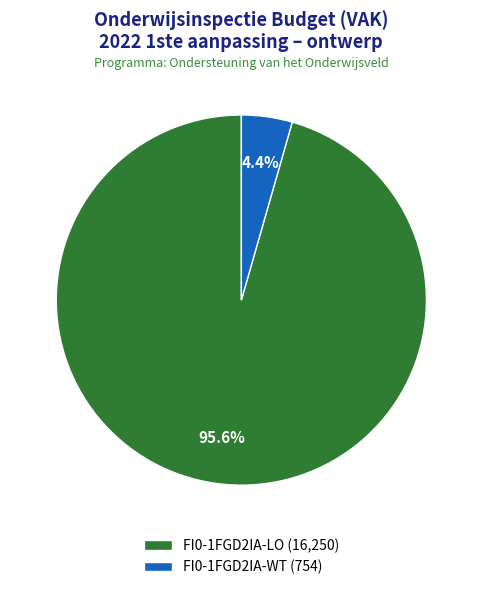

What portion of the pie excludes FI0-1FGD2IA-WT?

95.6%